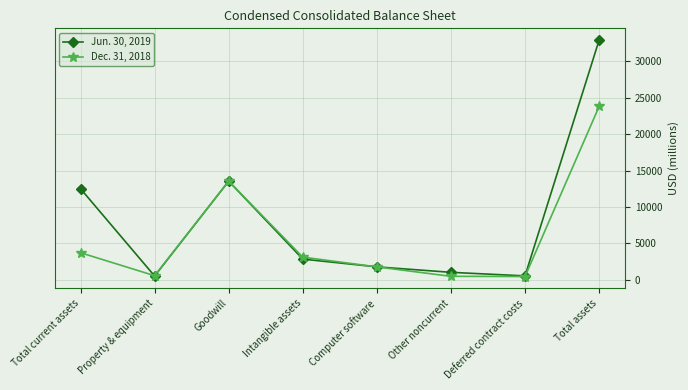

What is the minimum value for Jun. 30, 2019?

541